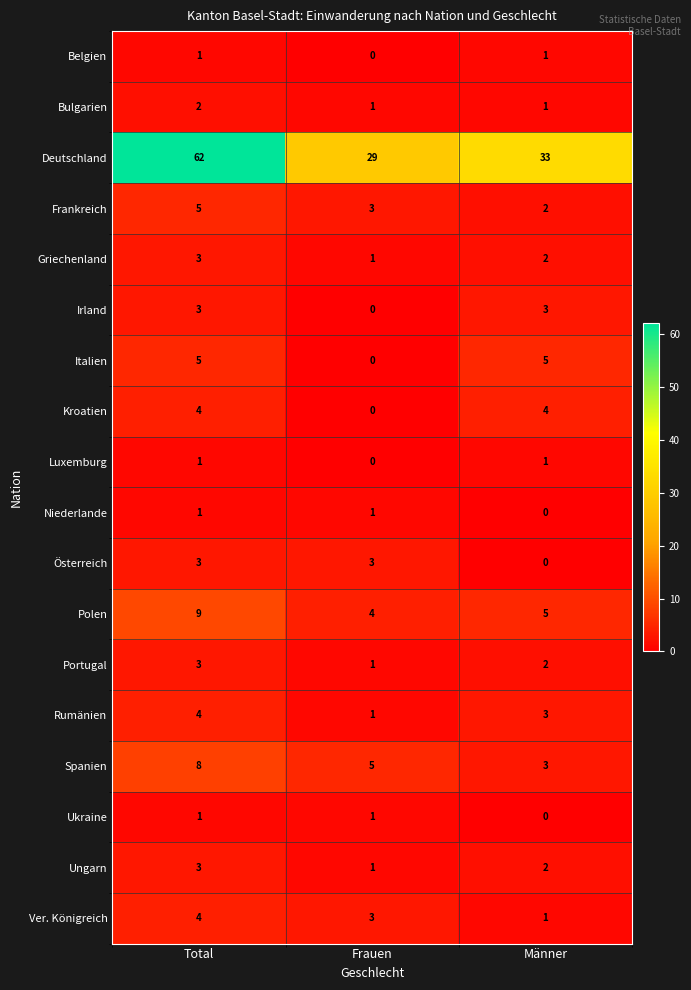

Count the number of data series in this chart.

18